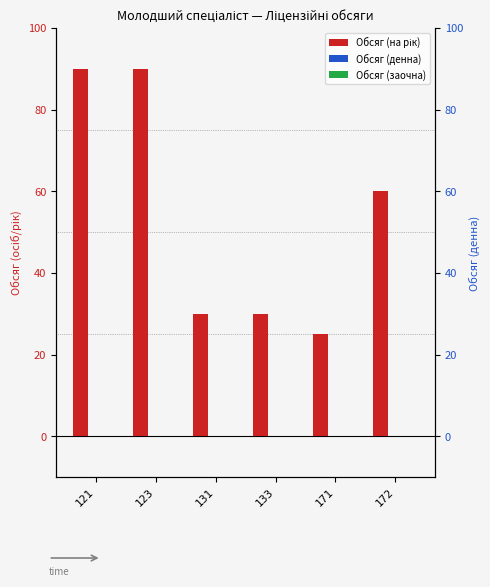

At how many categories does at least one series exceed 69?

2